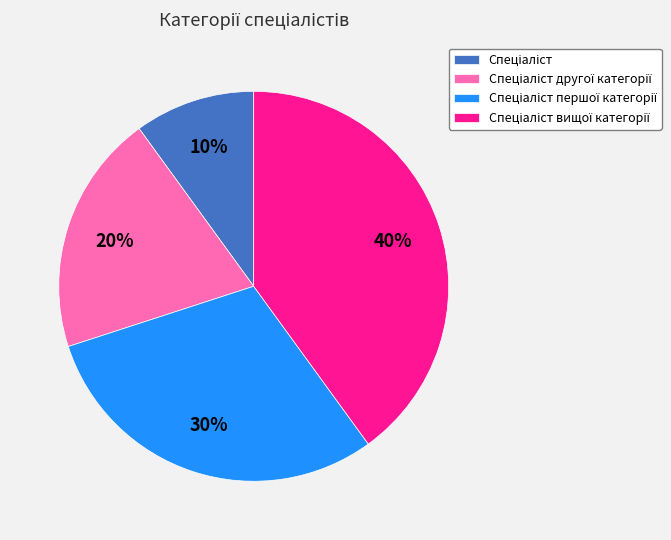

Does any single category account for the majority?

No